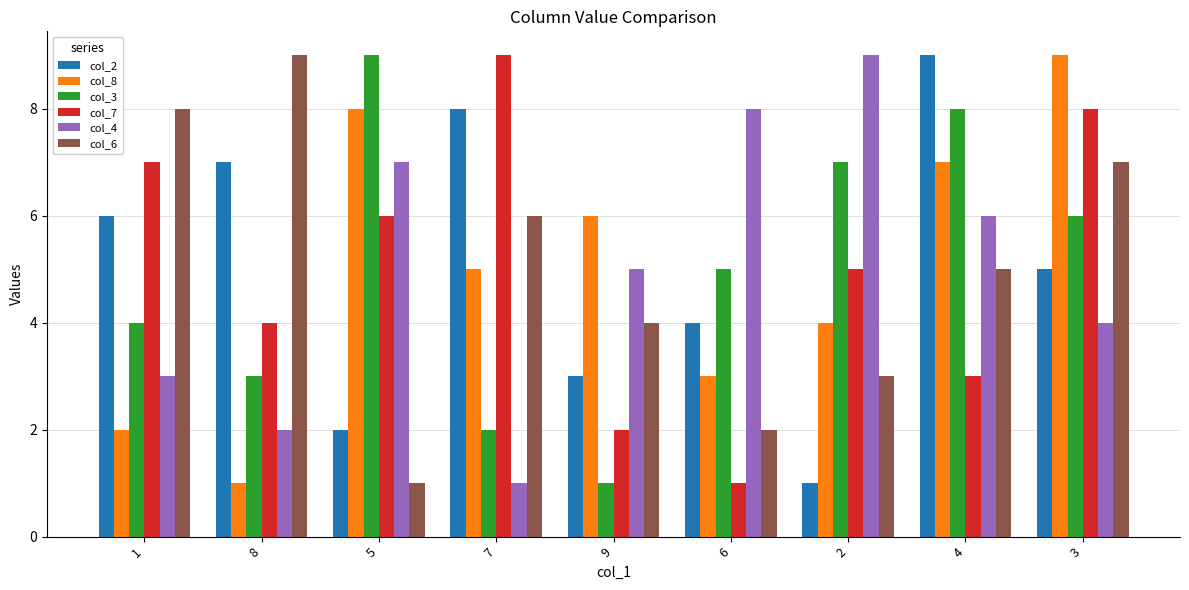

How many bars are there in total?

54